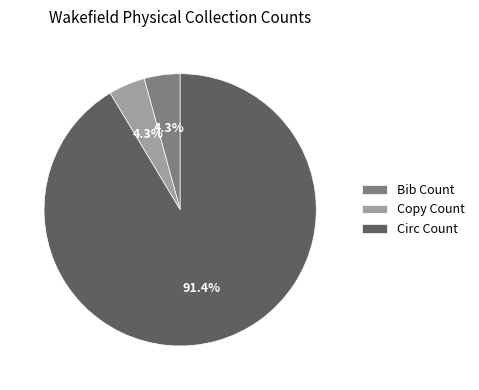

What percentage do Bib Count and Circ Count together represent?

95.7%